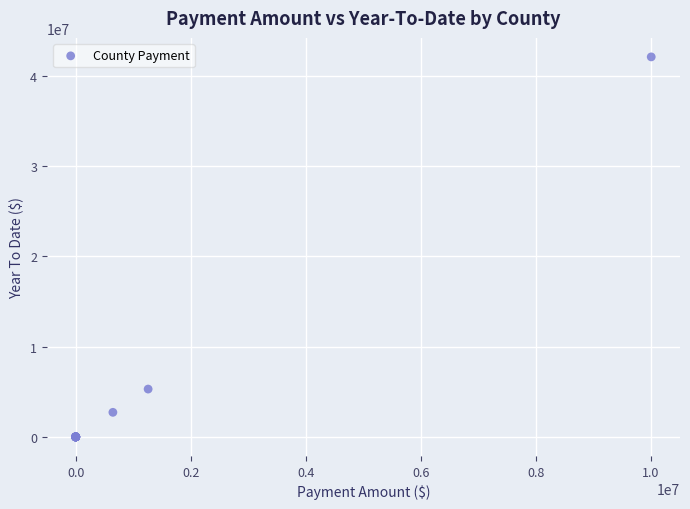

What Y value in the scatter plot is closest to 21037199?

5293975.1